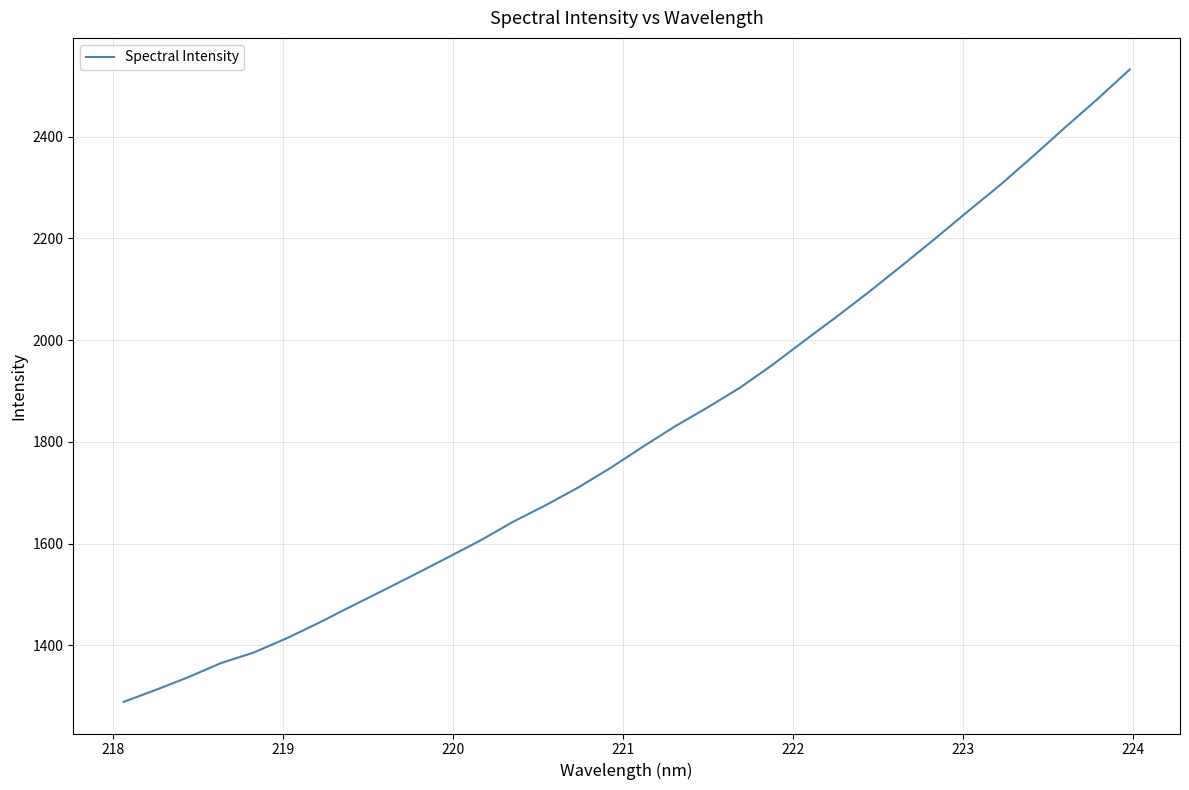

What is the difference between the maximum and minimum values?

1242.8